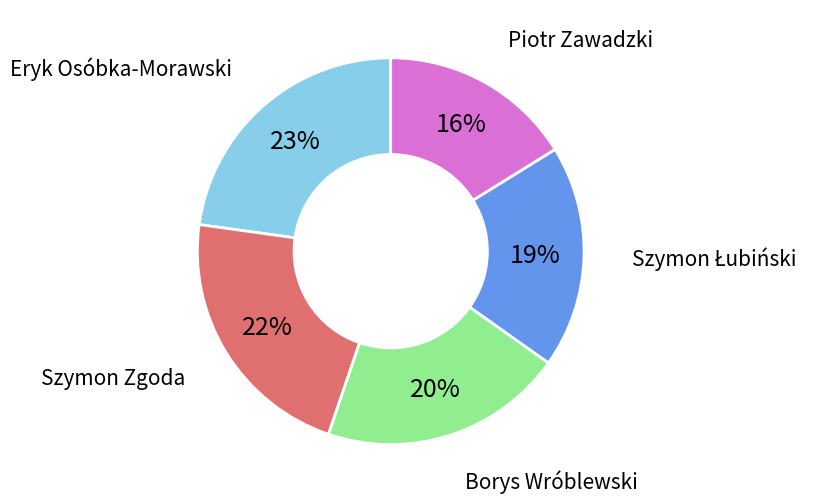

To the nearest percent, what is the difference between the largest and smallest slice percentages?

7%